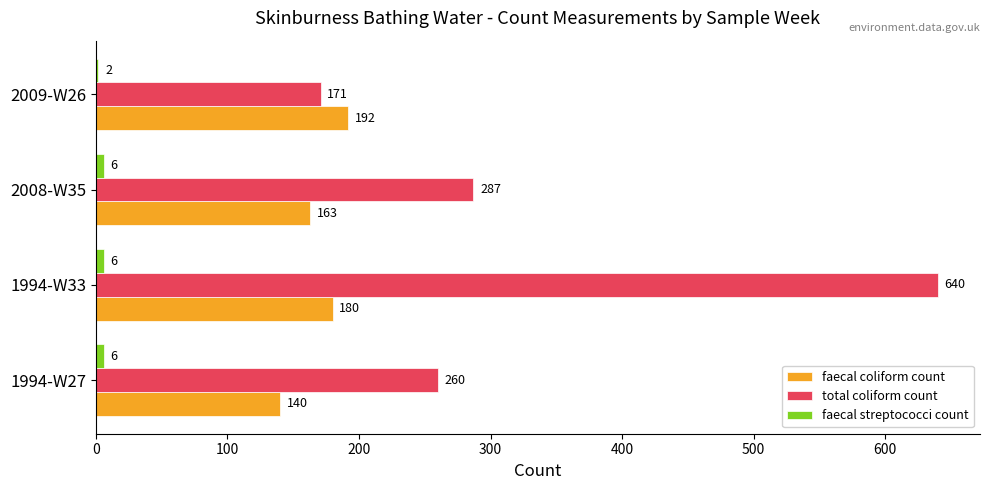

Which series has the largest total across all categories?

total coliform count